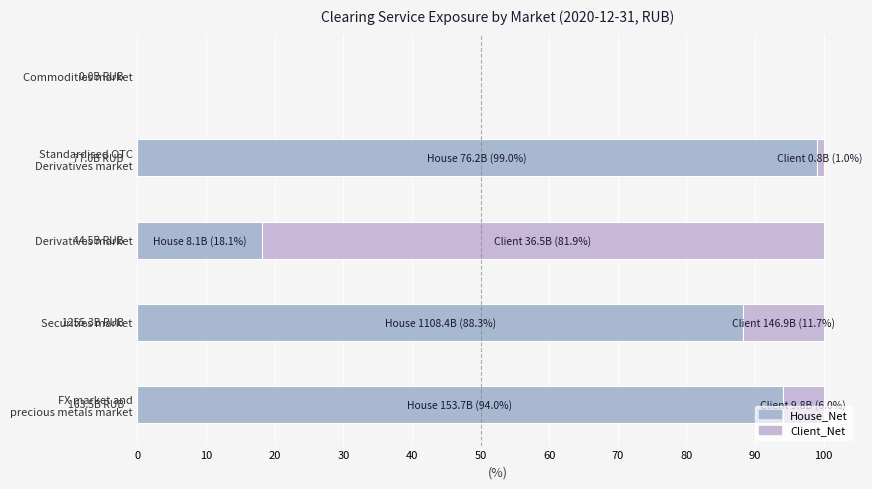

What are all the series names shown in the legend?

House_Net, Client_Net